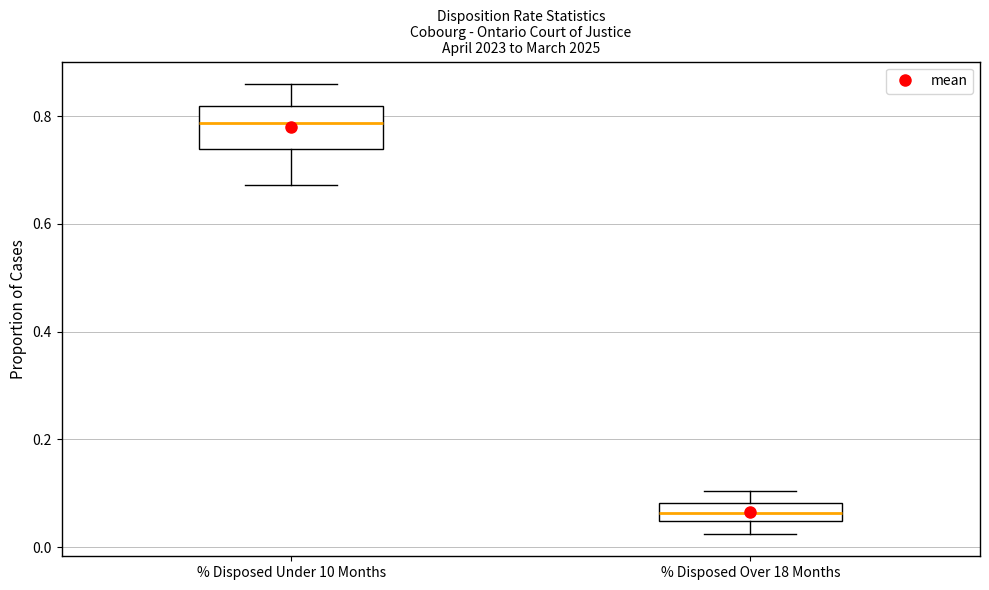

Reading left to right, read every box against the y-axis: the position of its median line, the range the box covers, and the ends of its whiskers. The values are not printed on the chart, so give them approximately, as read against the axis.

% Disposed Under 10 Months: median 0.78, box 0.74 to 0.82, whiskers 0.68 to 0.86
% Disposed Over 18 Months: median 0.06, box 0.04 to 0.08, whiskers 0.02 to 0.10